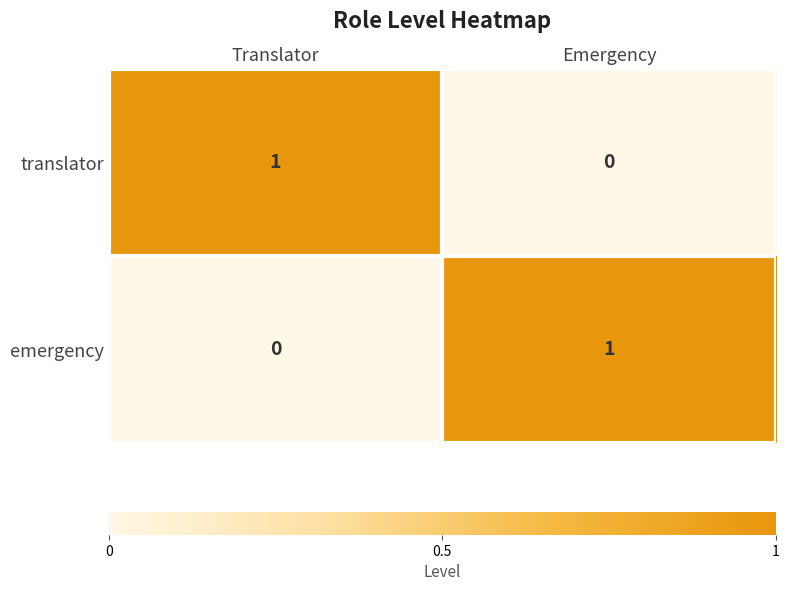

Reading left to right, what are all the values shown in this chart?

translator: 1	0
emergency: 0	1